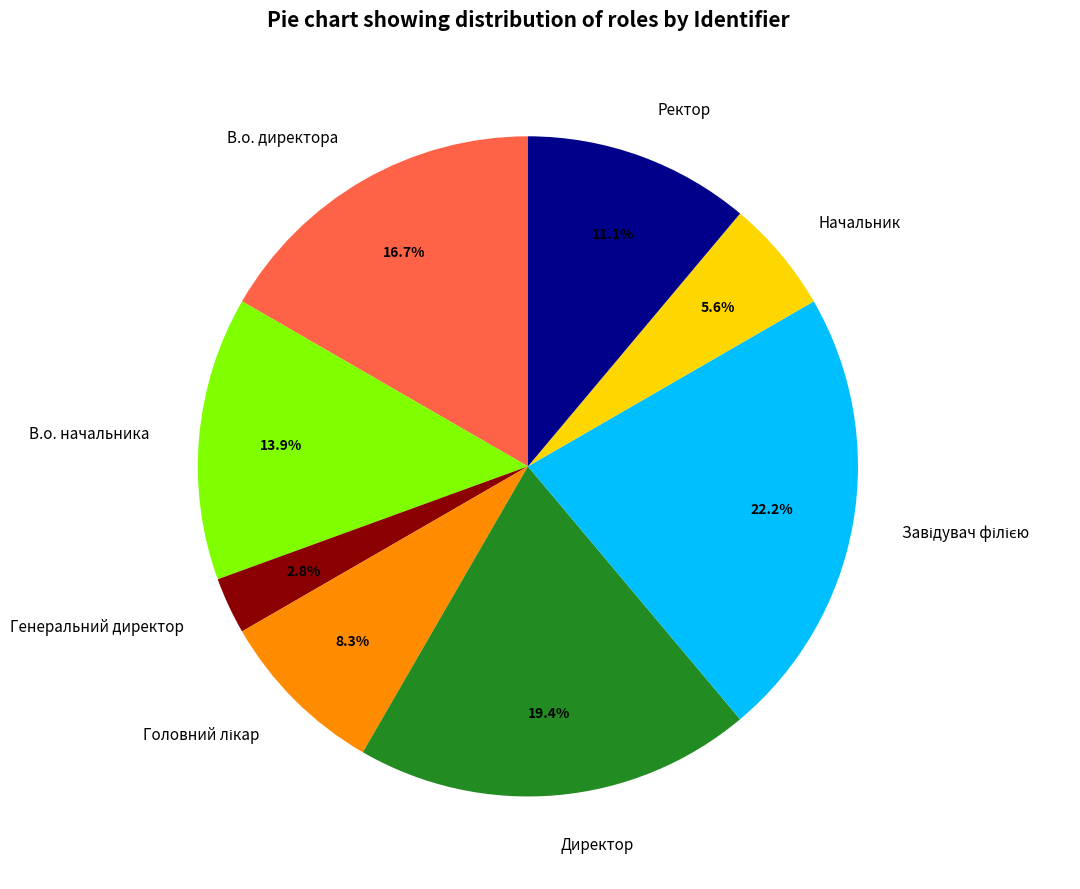

Approximately how many times larger is the value at Начальник compared to Директор?

0.3